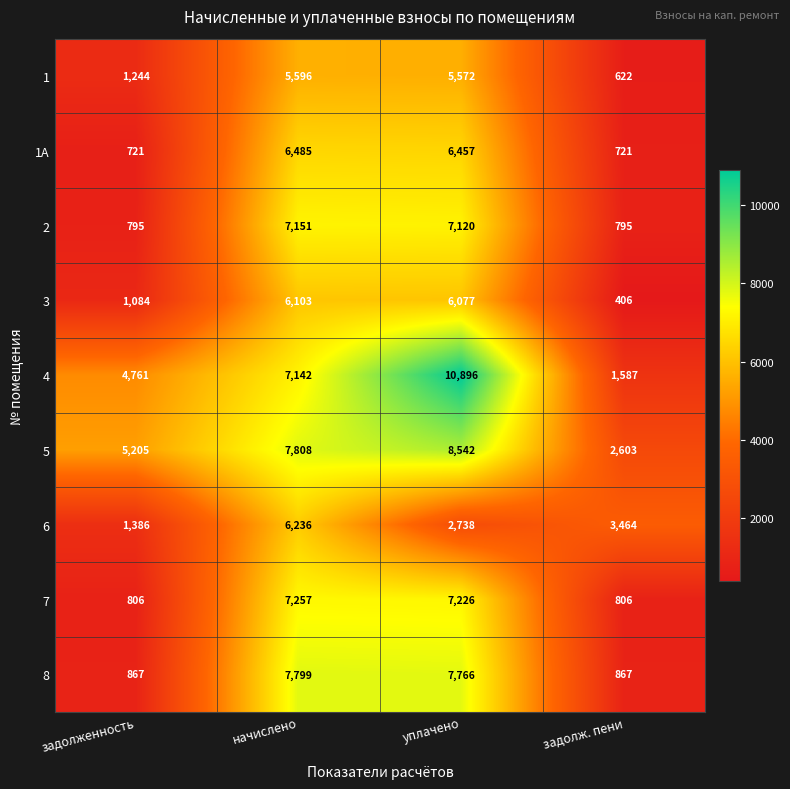

What is the difference between the maximum and minimum values in the 1А series?

5764